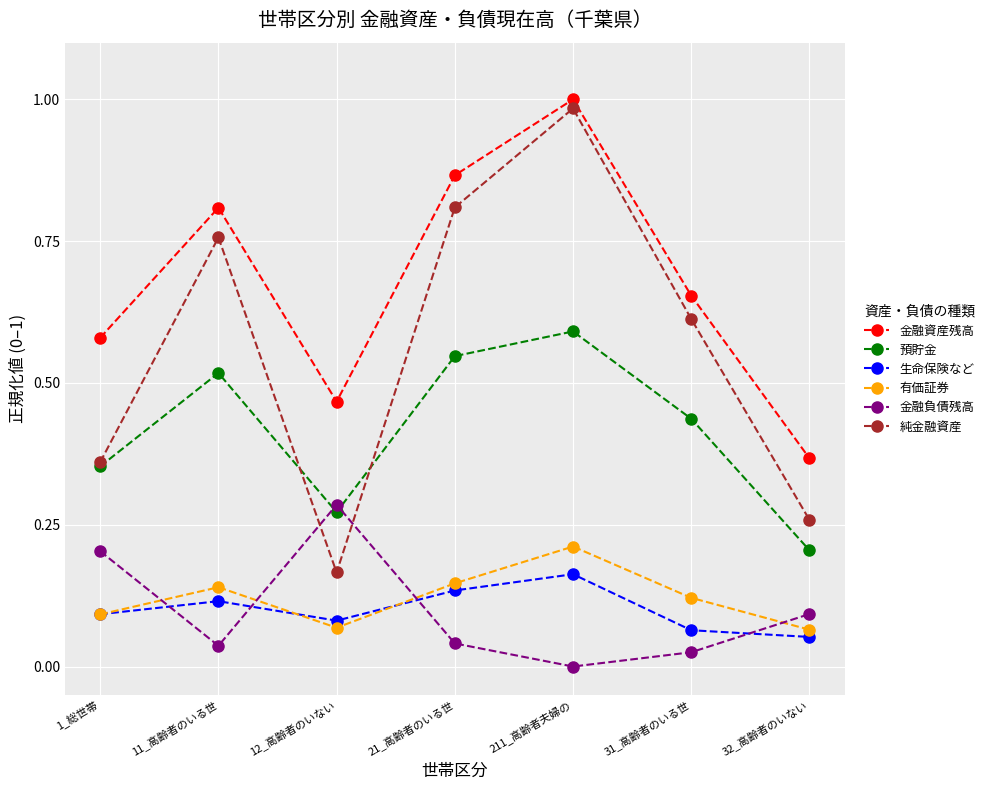

The 預貯金 series shows 0.8 at 31_高齢者のいる世. True or false?

False